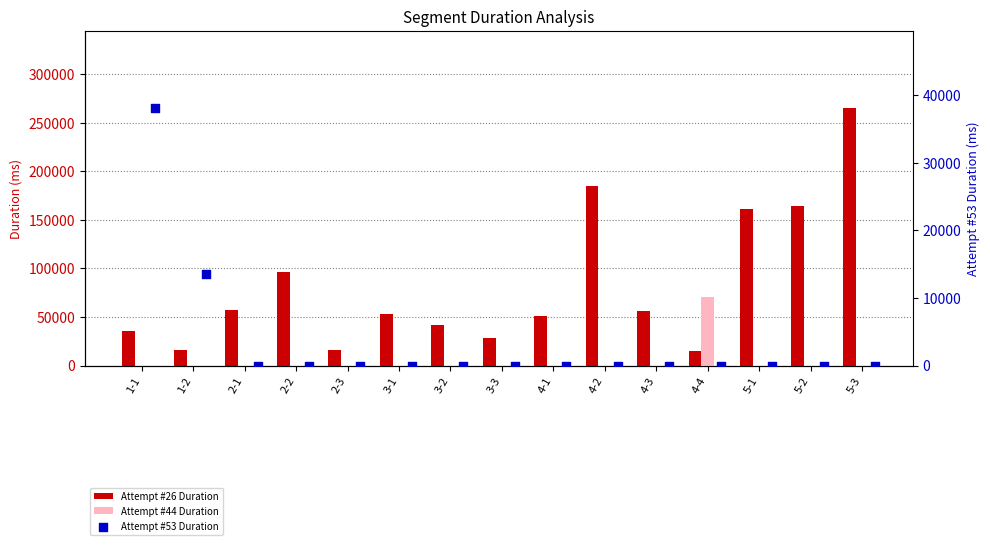

Is the value of Attempt #53's Duration (ms) at 3-3 greater than the value of Attempt #26's Duration (ms) at 5-1?

No